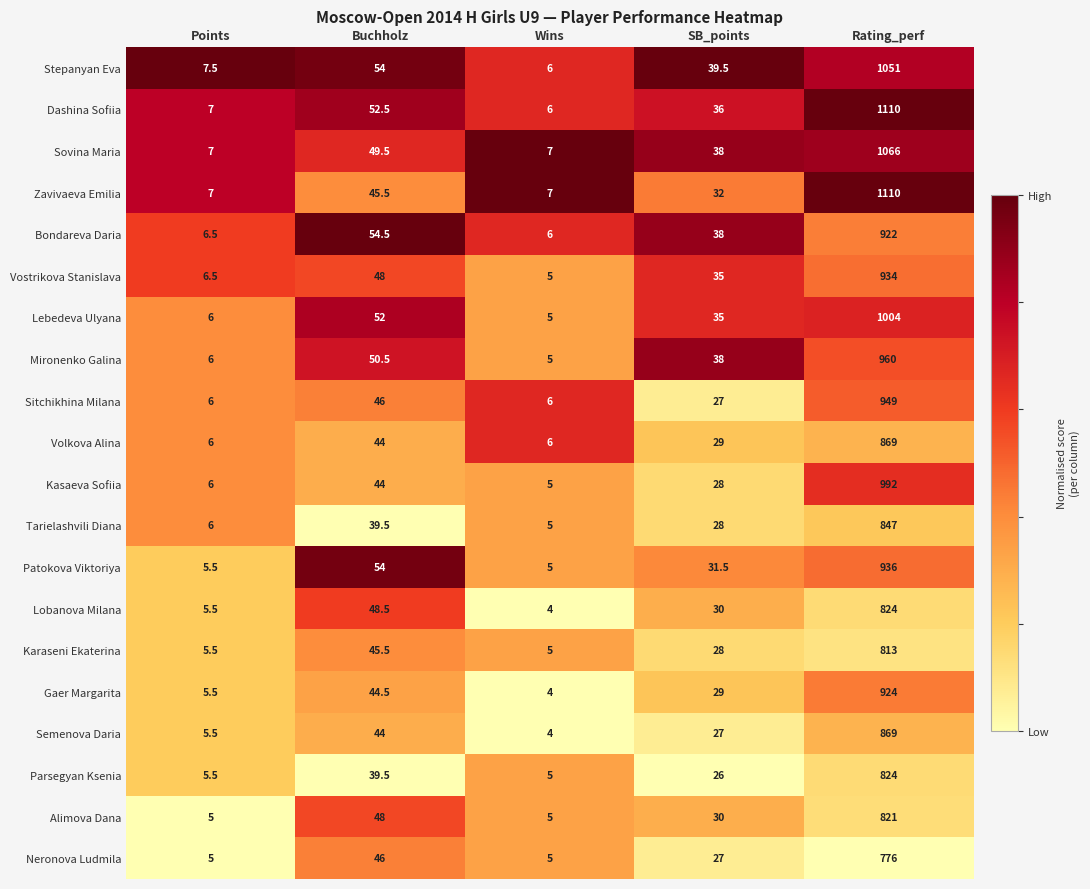

Which series has the largest total across all categories?

Dashina Sofiia